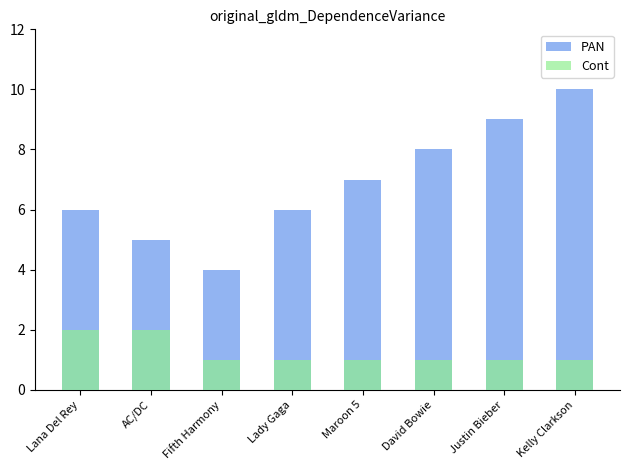

At how many categories does at least one series exceed 1?

8